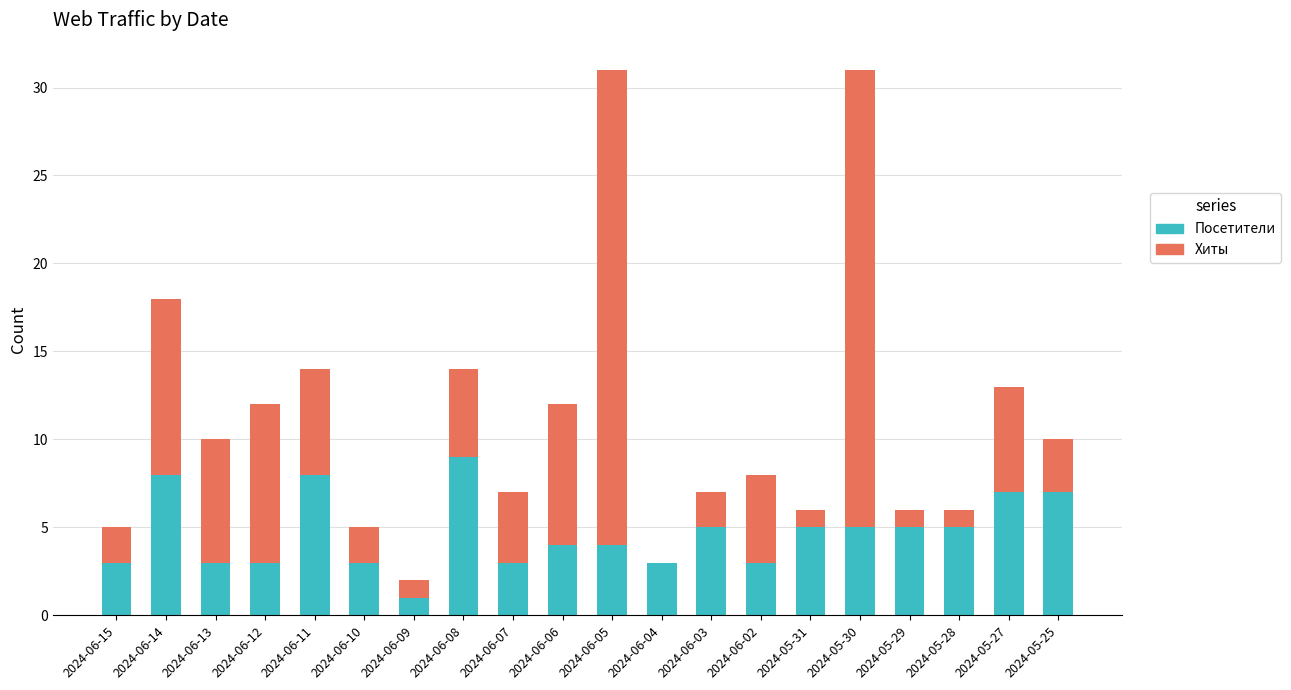

Is it true that Посетители equals 5 at 2024-06-03?

True